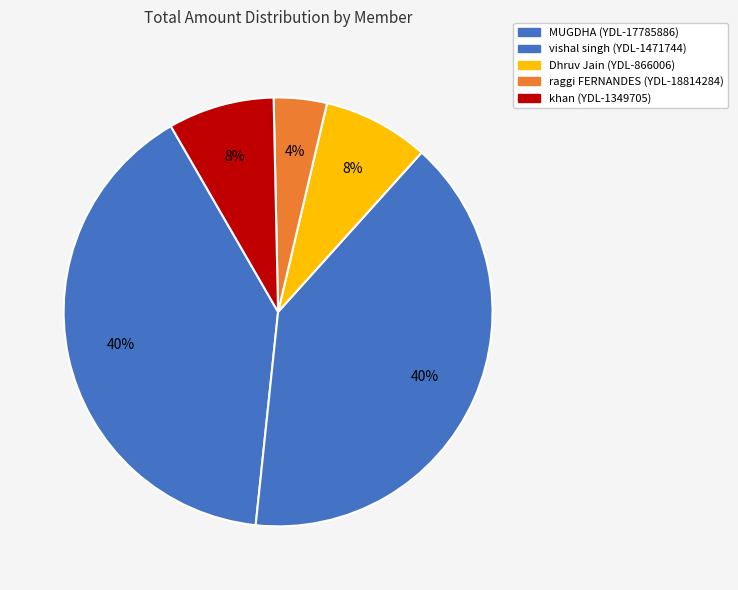

How many slices are in this pie chart?

5